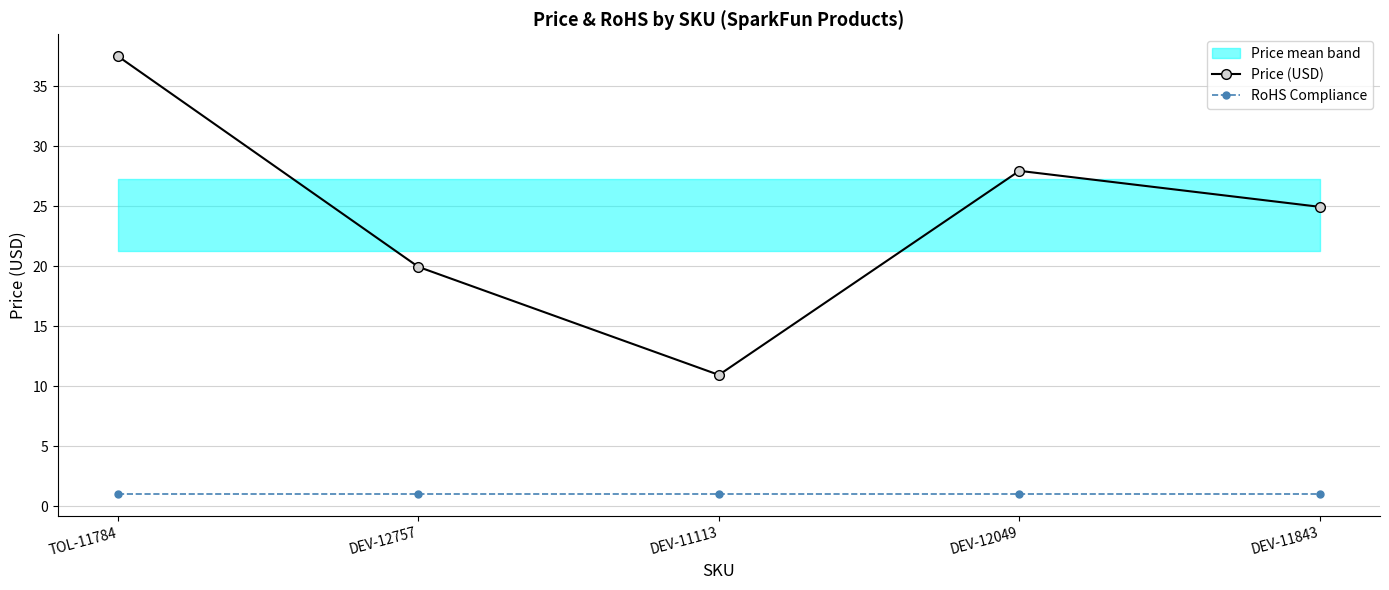

Reading left to right, extract all data points from this chart.

Price (USD): TOL-11784=37.5	DEV-12757=19.9	DEV-11113=10.9	DEV-12049=27.9	DEV-11843=24.9
RoHS Compliance: TOL-11784=1.0	DEV-12757=1.0	DEV-11113=1.0	DEV-12049=1.0	DEV-11843=1.0